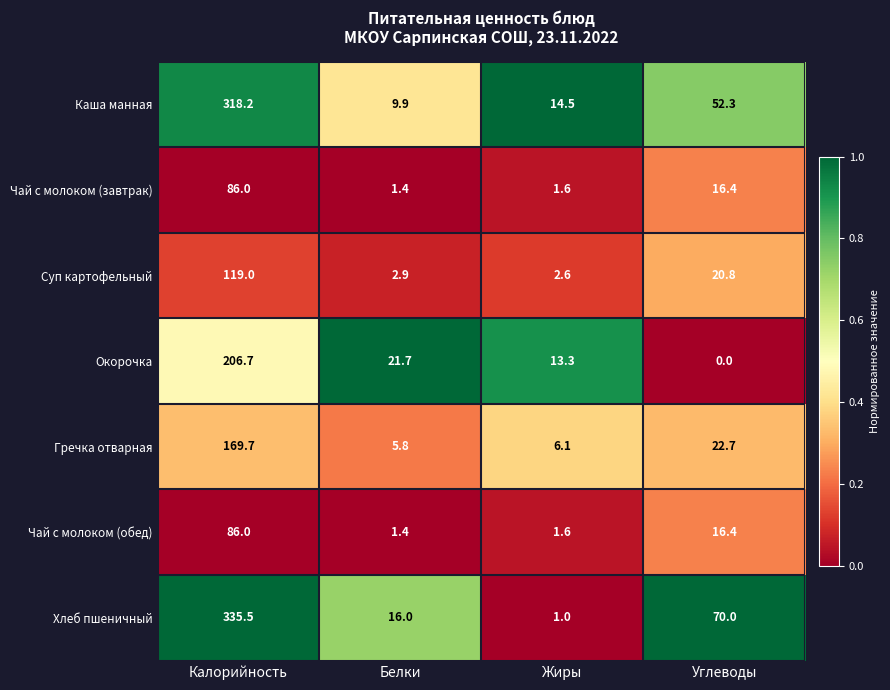

The Гречка отварная series shows 1.9 at Белки. True or false?

False